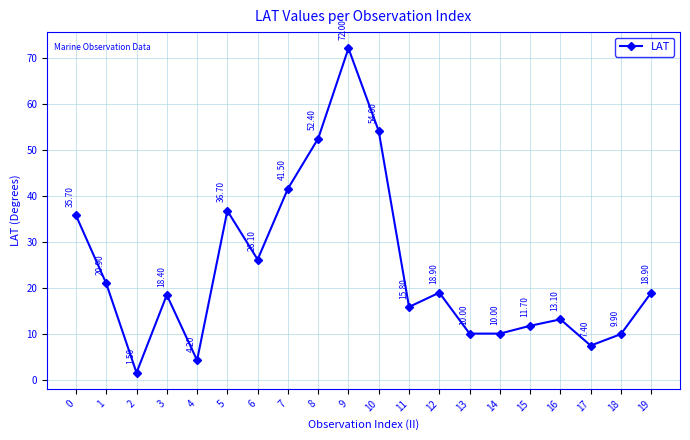

What is the difference between the maximum and minimum values?

70.5